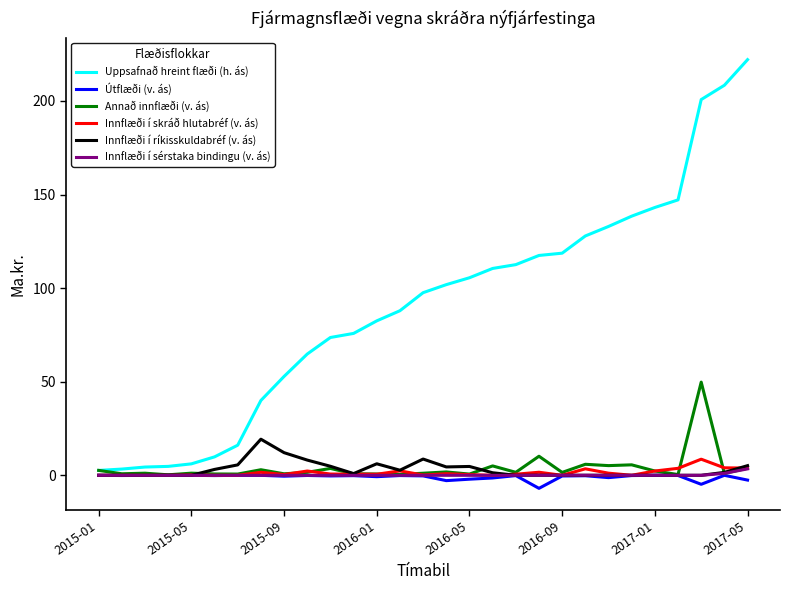

Which series has the largest total across all categories?

Uppsafnað hreint flæði (h. ás)